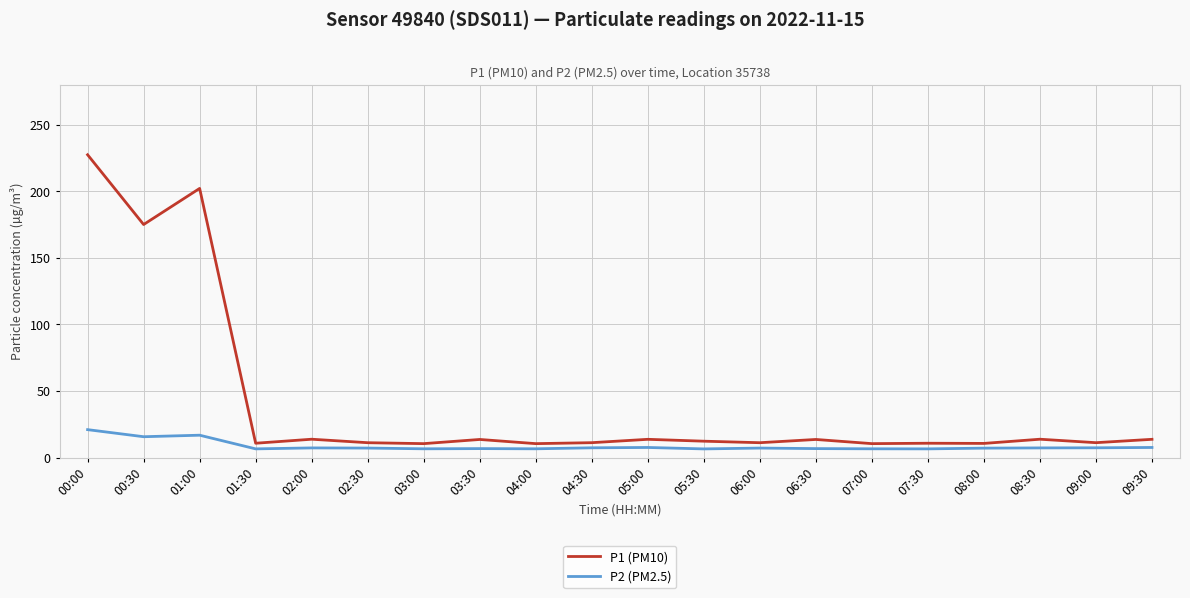

Read the P1 (PM10) value at 01:30.

10.7